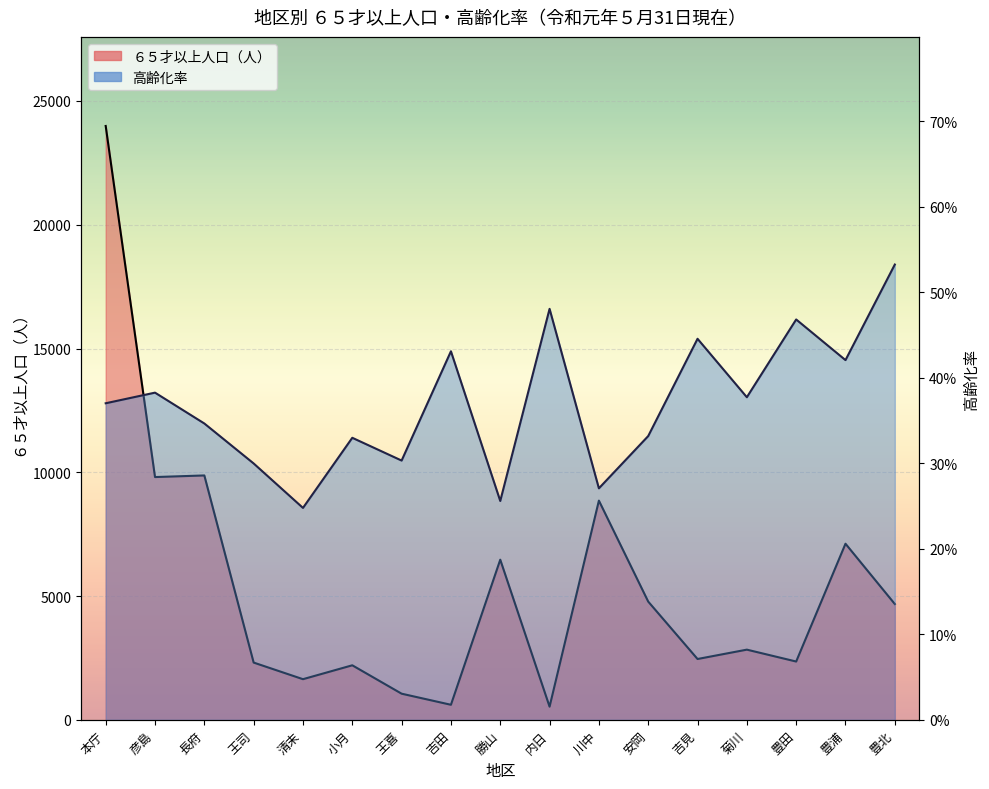

Is it true that 高齢化率 equals 0.4 at 吉見?

True